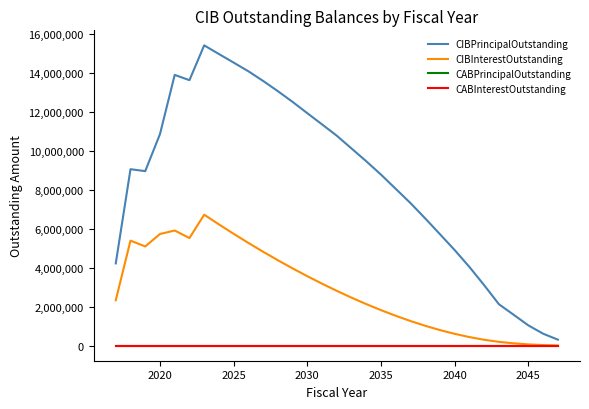

At how many categories does at least one series exceed 4779881?

23